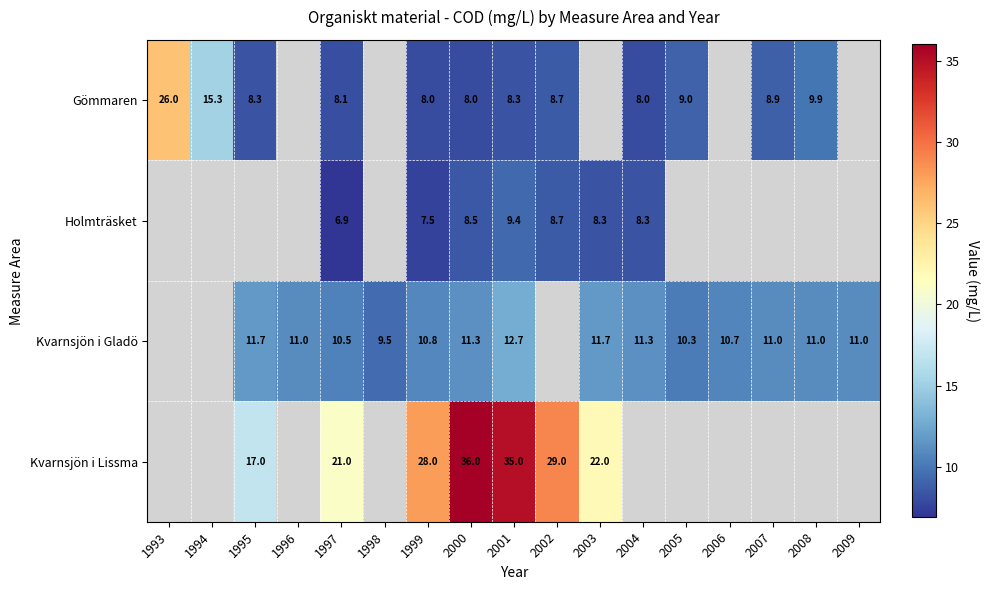

At how many categories does at least one series exceed 9?

17